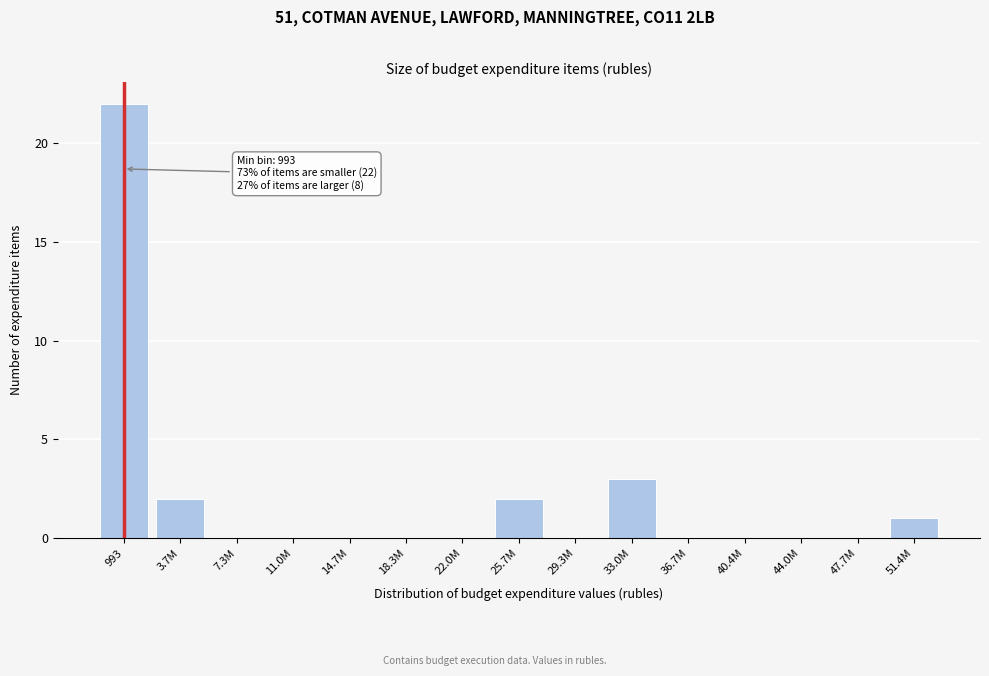

Reading left to right, extract all data points from this chart.

993=22	3.7M=2	7.3M=0	11.0M=0	14.7M=0	18.3M=0	22.0M=0	25.7M=2	29.3M=0	33.0M=3	36.7M=0	40.4M=0	44.0M=0	47.7M=0	51.4M=1